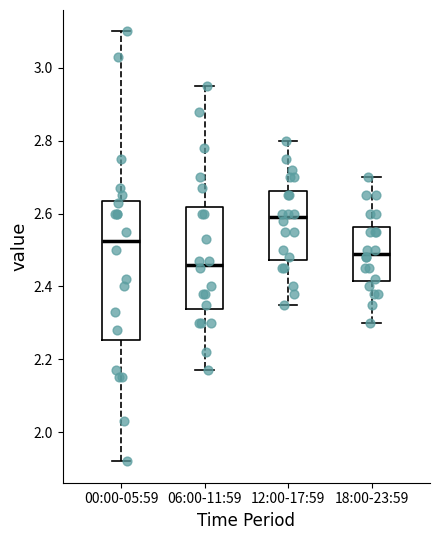

Where does the median line of the box for 12:00-17:59 sit on the y-axis? The values are not printed on the chart, so give them approximately, as read against the axis.

2.60